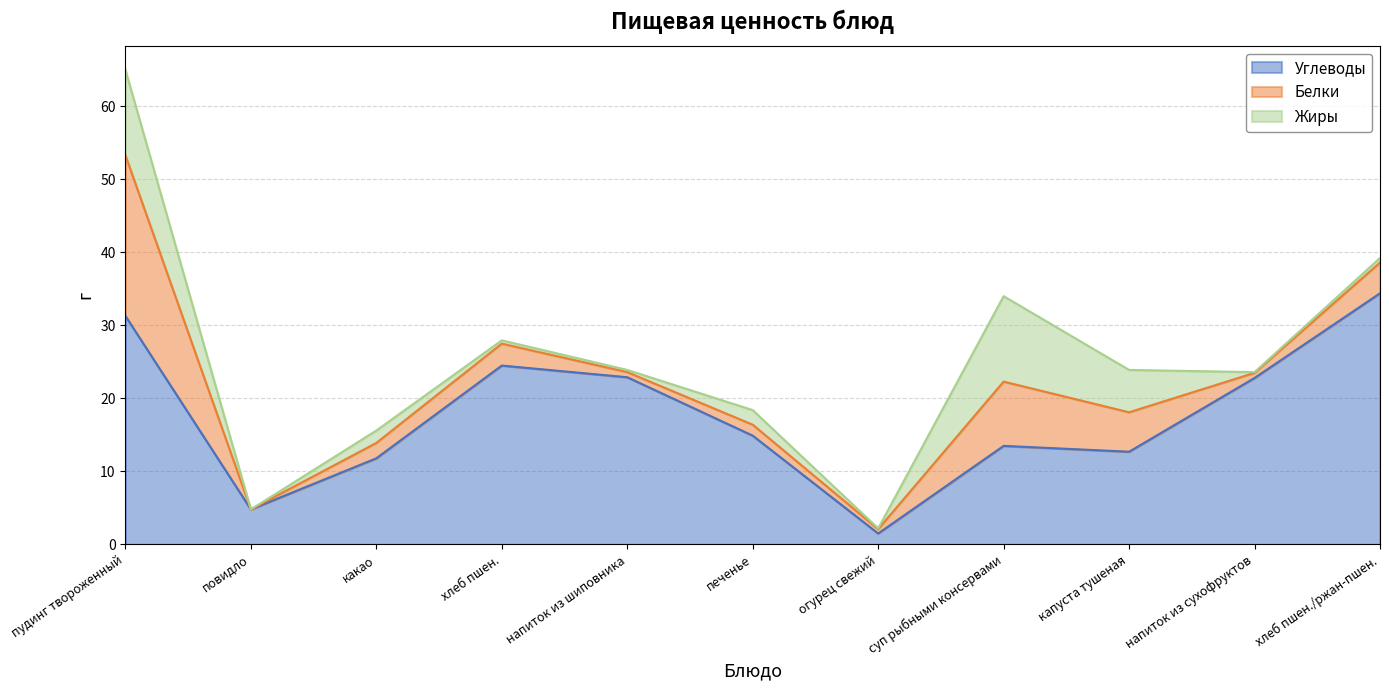

What is the value of the Белки point at the 1st from the left?

22.0